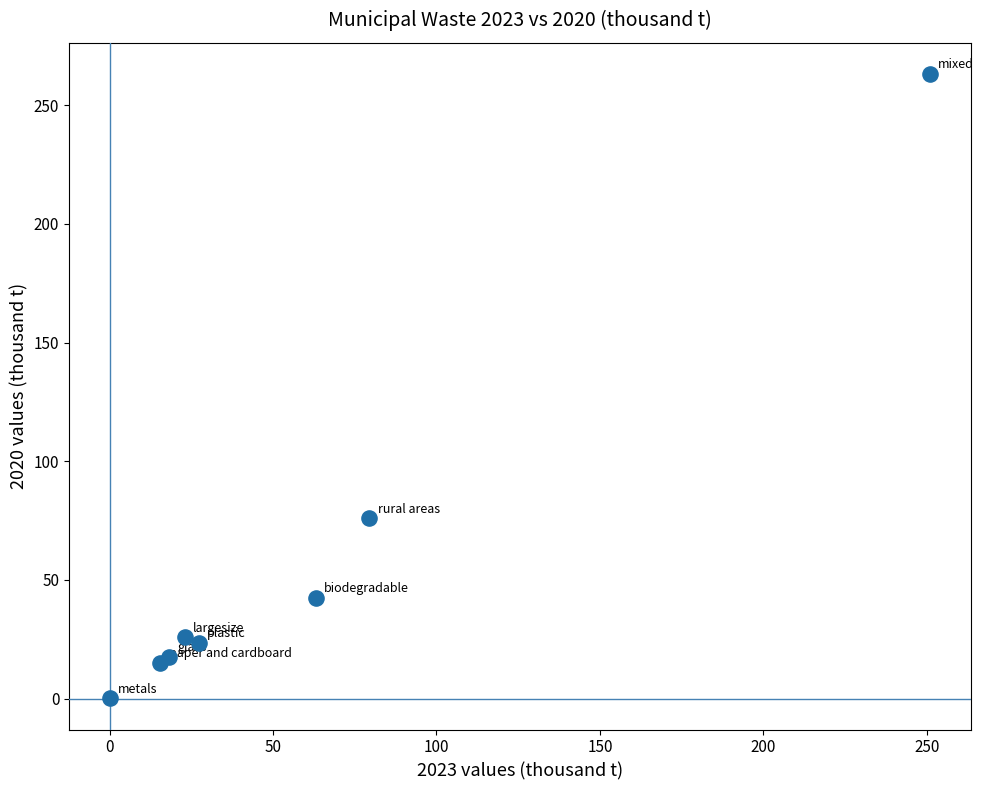

What Y value in the scatter plot is closest to 131?

75.9